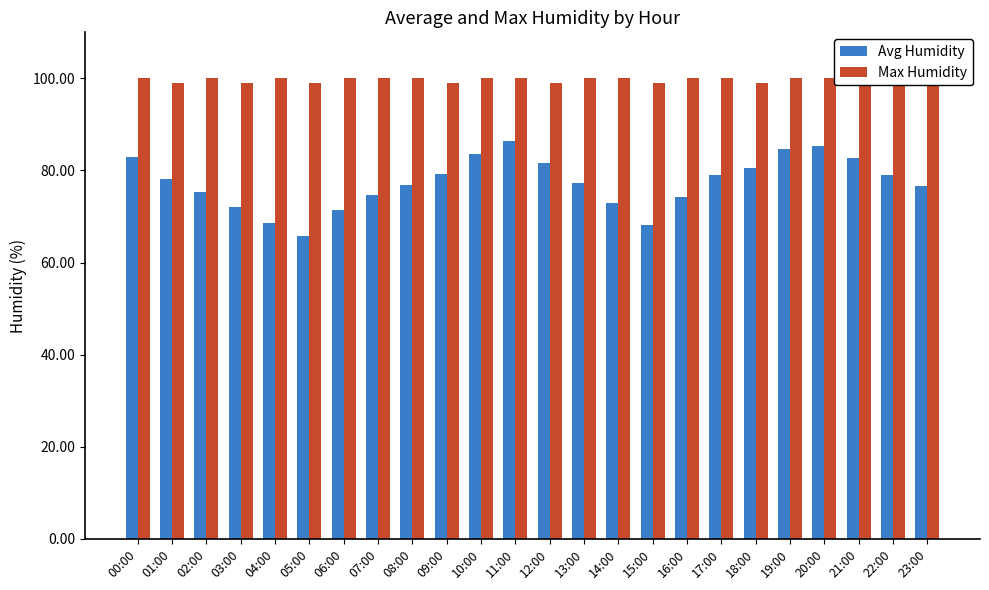

Between 00:00 and 06:00, which series saw the biggest shift?

Avg Humidity